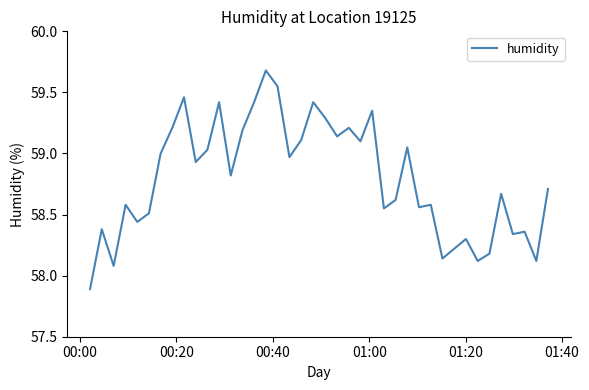

What is the smallest value displayed?

57.9